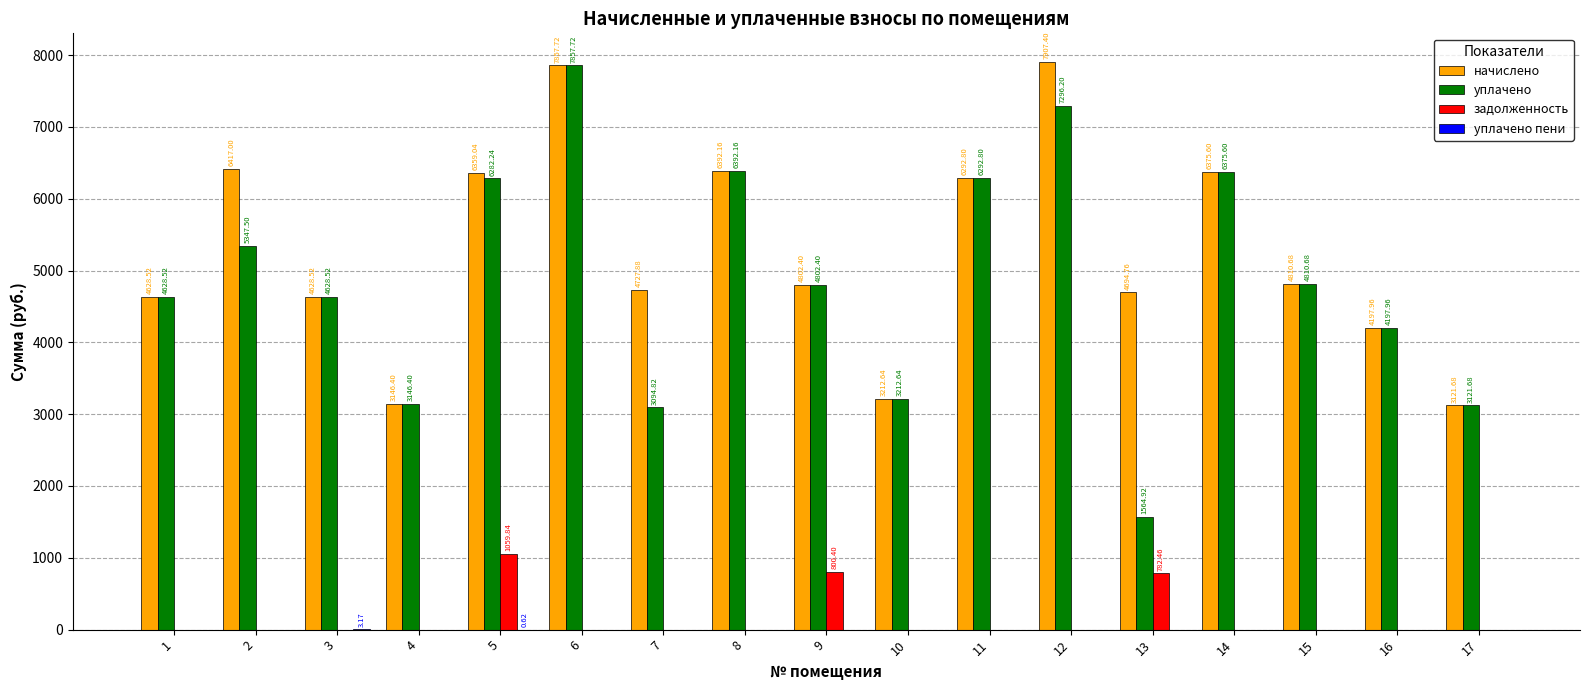

What is the total value across all series at 8?

12784.3